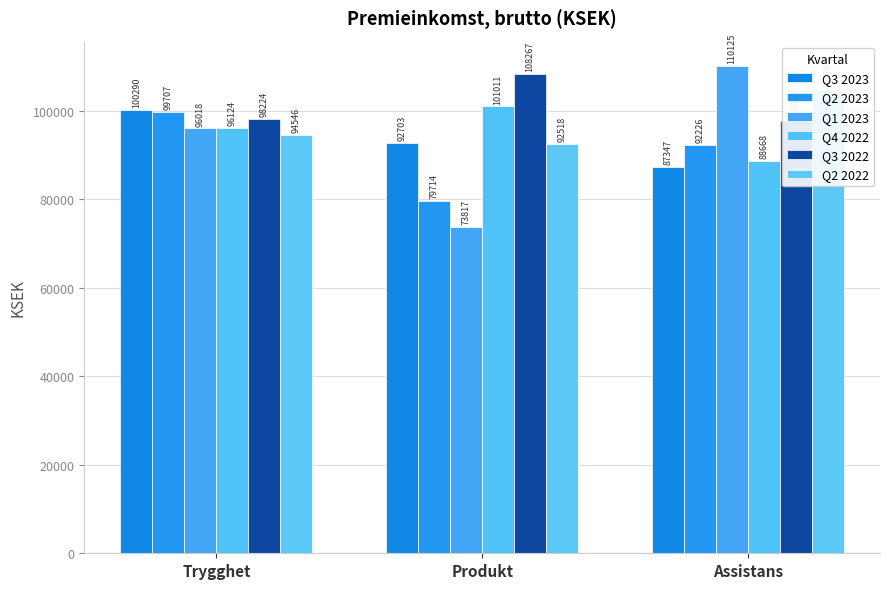

Which category has the highest value across all series?

Assistans